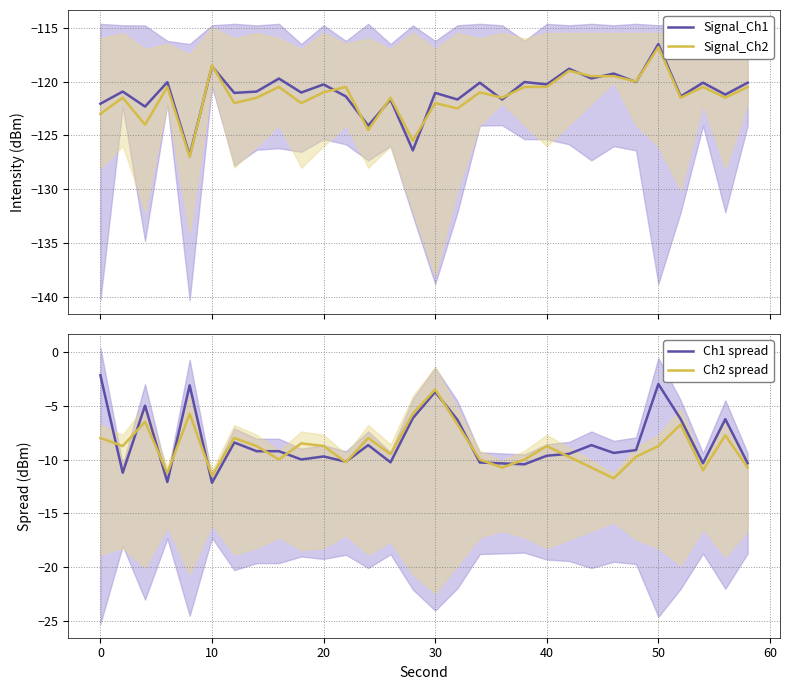

List the series in order of their peak value, lowest first.

Signal_Ch2, Signal_Ch1, Ch2 spread, Ch1 spread